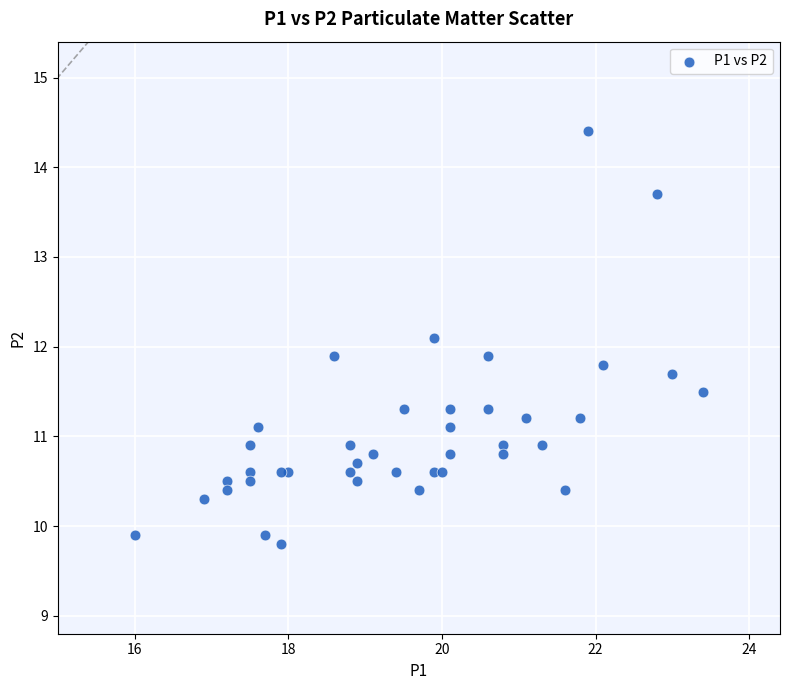

What is the range of Y values (max minus min)?

4.6